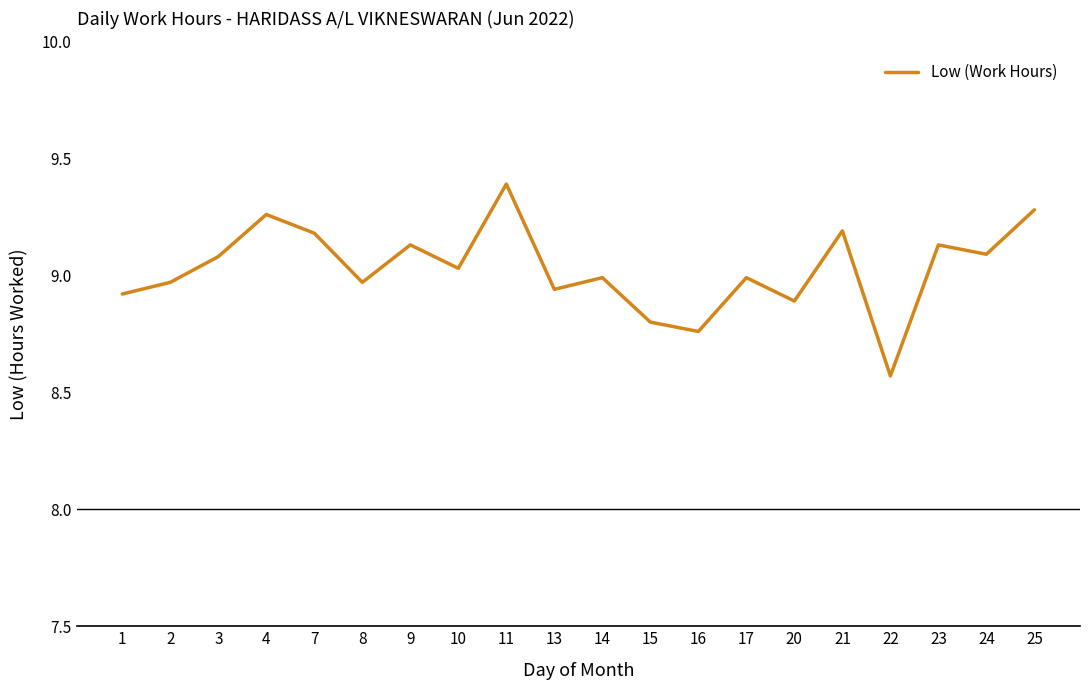

What is the greatest value displayed?

9.4